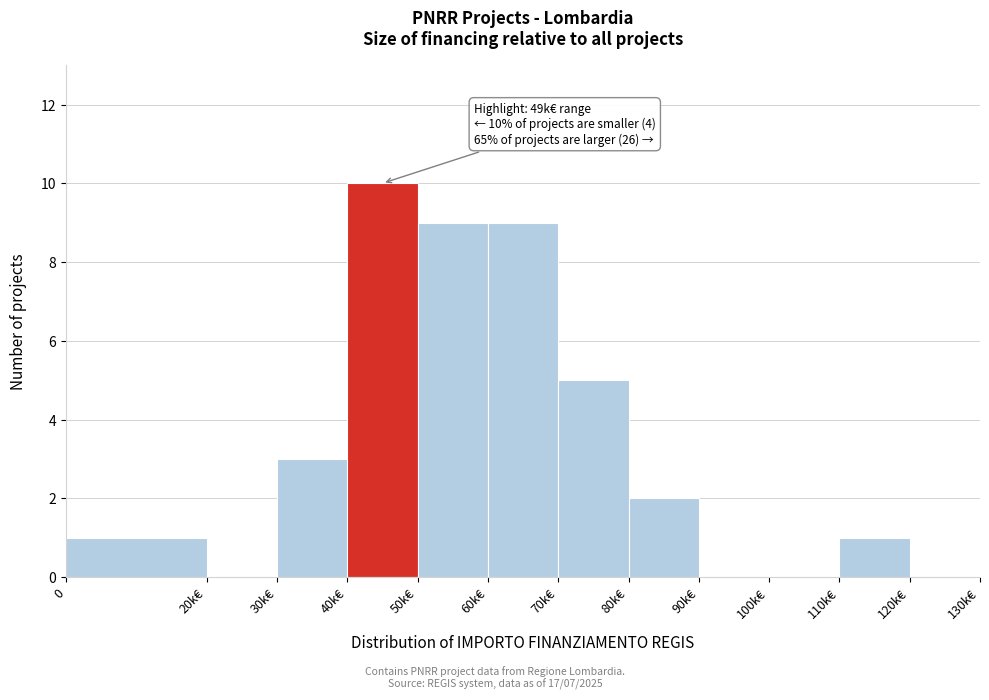

Reading left to right, extract all data points from this chart.

0=1	20k€=0	30k€=3	40k€=10	50k€=9	60k€=9	70k€=5	80k€=2	90k€=0	100k€=0	110k€=1	120k€=0